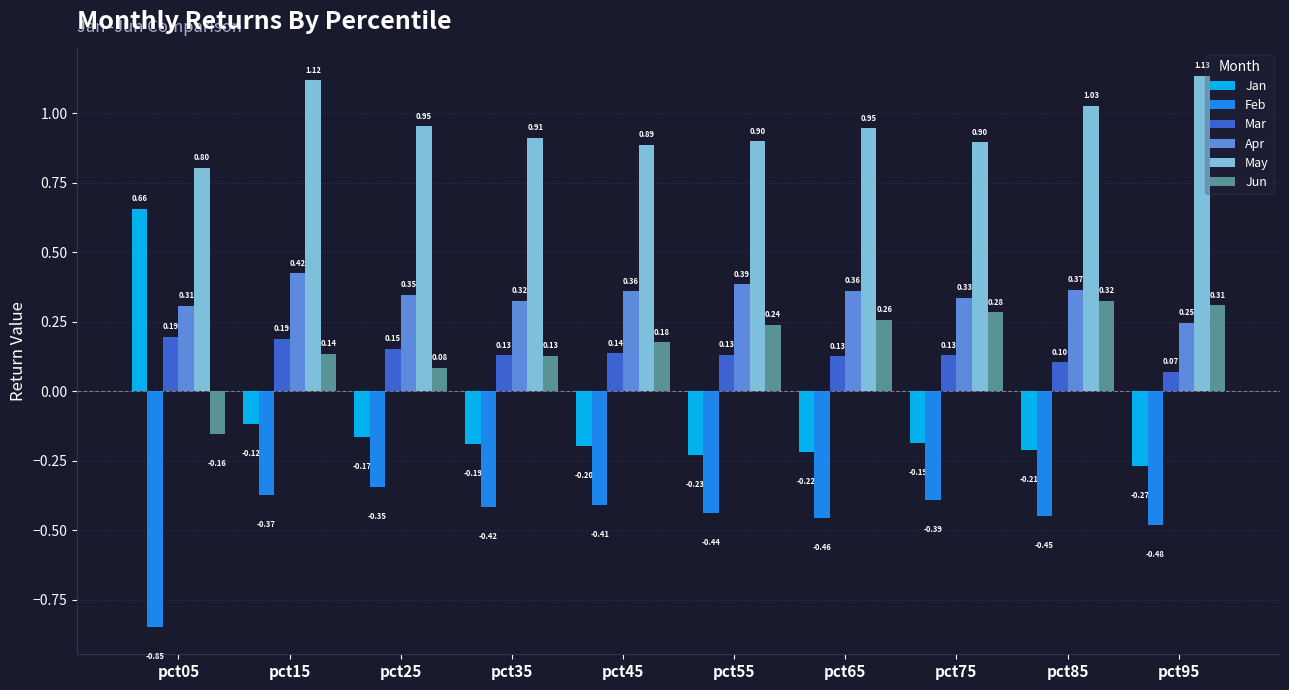

How many bars are there in each group?

6